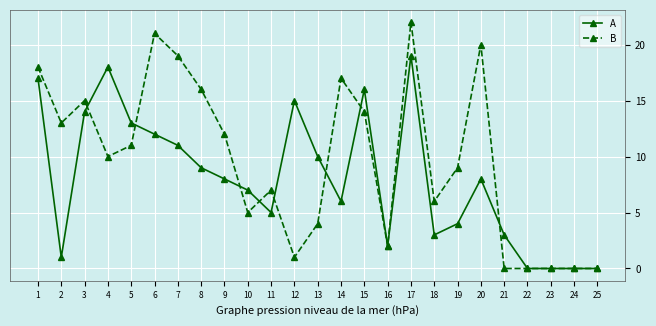

How many data points does each series have?

25